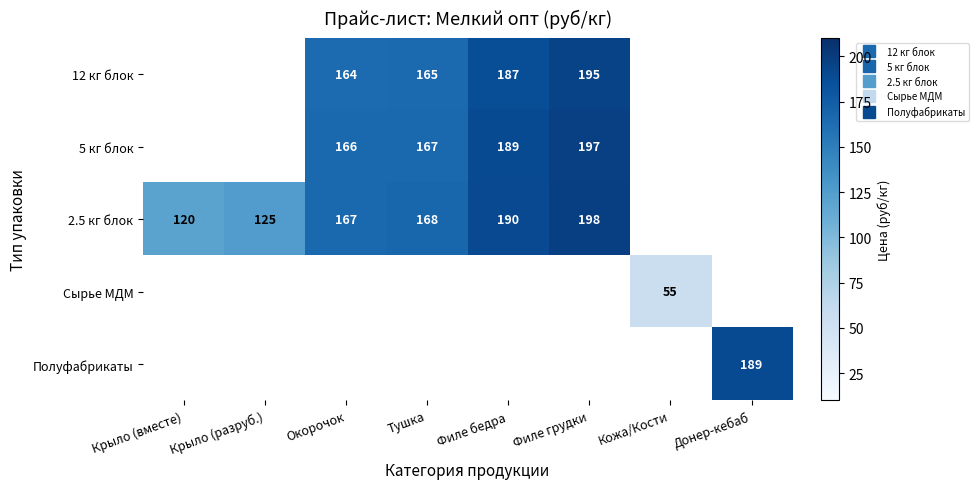

At which label does Сырье МДМ reach its minimum?

Крыло (вместе)